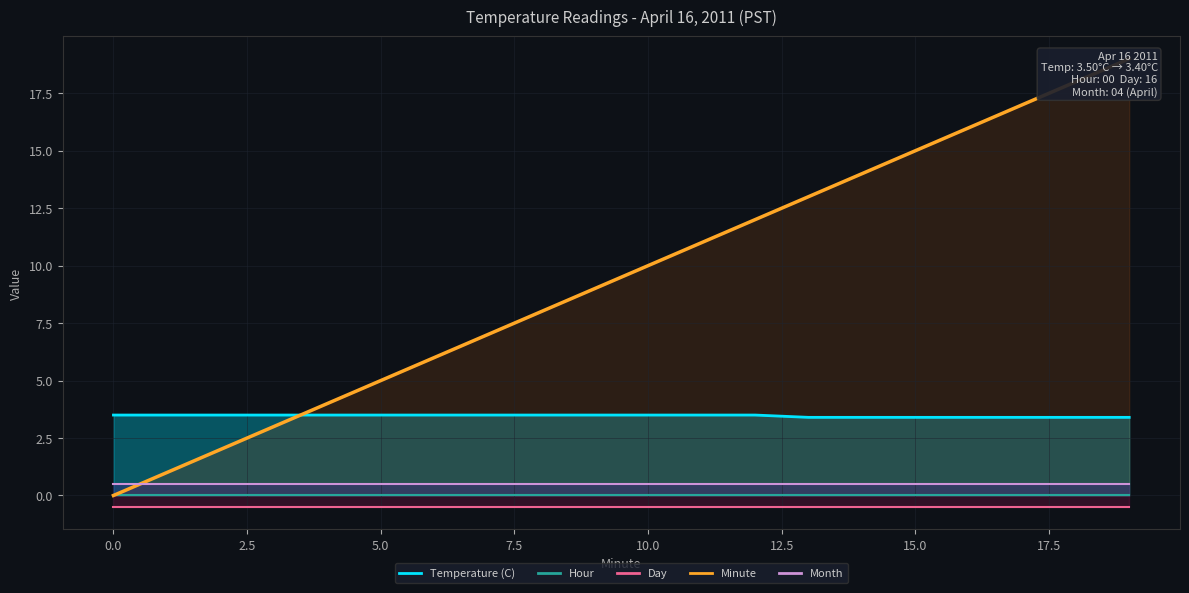

What is the sum of the values at 5.0 and 7.5?

7